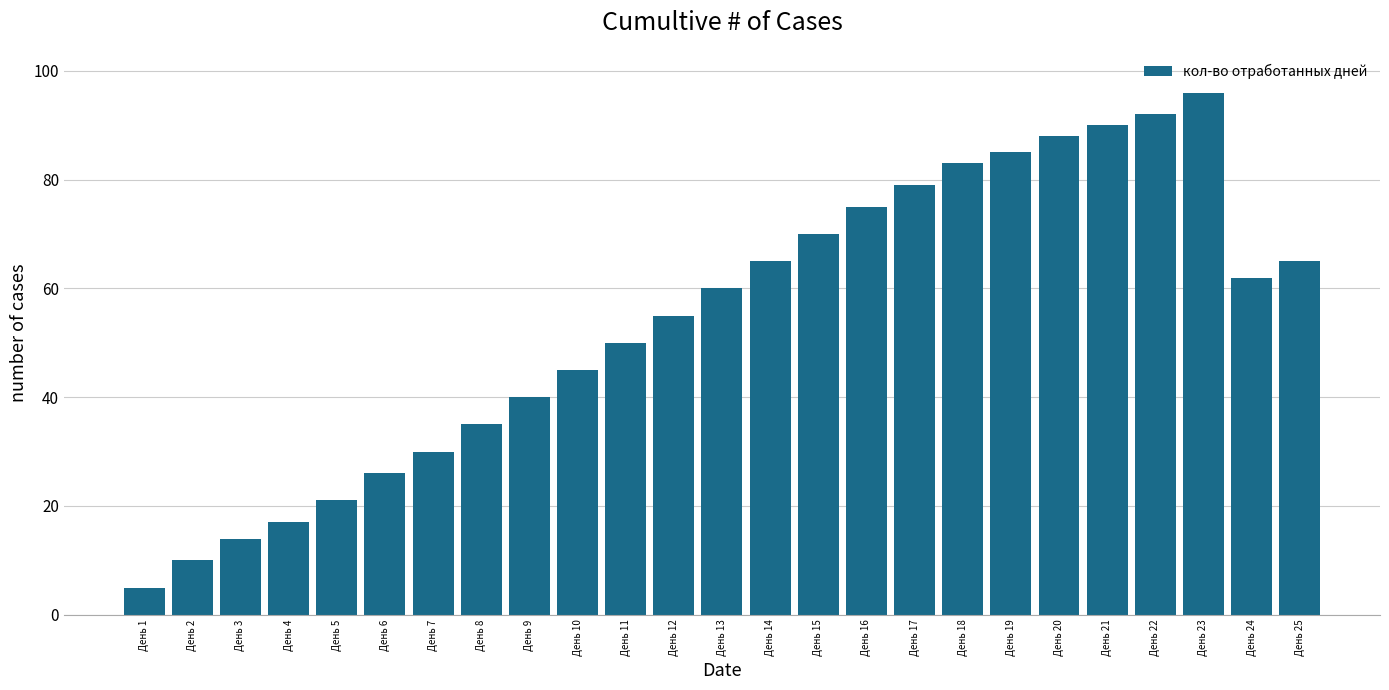

Which category has the lowest value across all series?

День 1